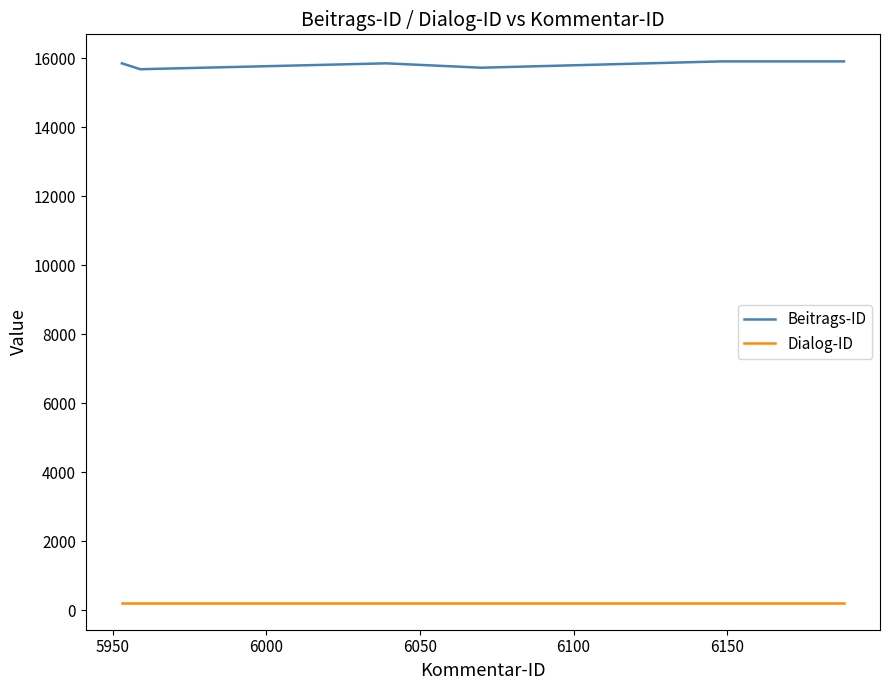

Which series has the largest total across all categories?

Beitrags-ID